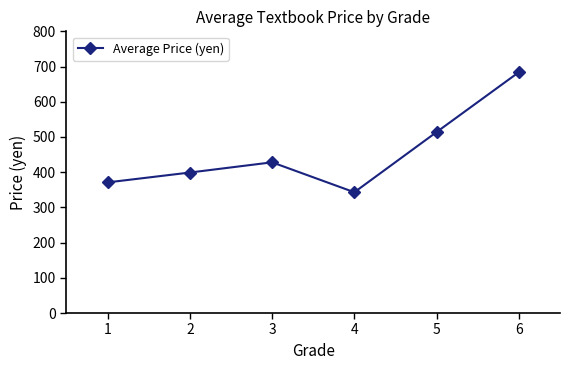

Reading left to right, extract all data points from this chart.

1=371	2=399	3=428	4=343	5=514	6=684